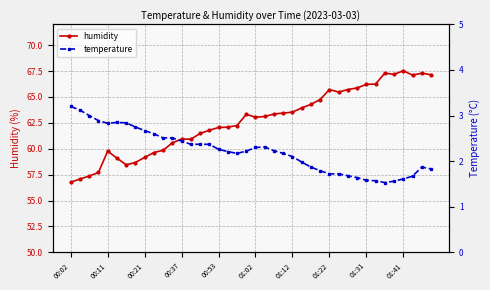

Reading right to left, list all the values displayed in this chart.

humidity: 67.1	67.3	67.1	67.5	67.2	67.3	66.2	66.2	65.9	65.7	65.5	65.7	64.8	64.3	63.9	63.5	63.4	63.4	63.1	63.0	63.3	62.2	62.1	62.0	61.8	61.5	60.9	60.9	60.6	59.9	59.6	59.2	58.7	58.5	59.1	59.8	57.7	57.4	57.1	56.8
temperature: 1.8	1.9	1.7	1.6	1.6	1.5	1.6	1.6	1.6	1.7	1.7	1.7	1.8	1.9	2.0	2.1	2.2	2.2	2.3	2.3	2.2	2.2	2.2	2.3	2.4	2.4	2.4	2.4	2.5	2.5	2.6	2.7	2.8	2.8	2.9	2.8	2.9	3.0	3.1	3.2